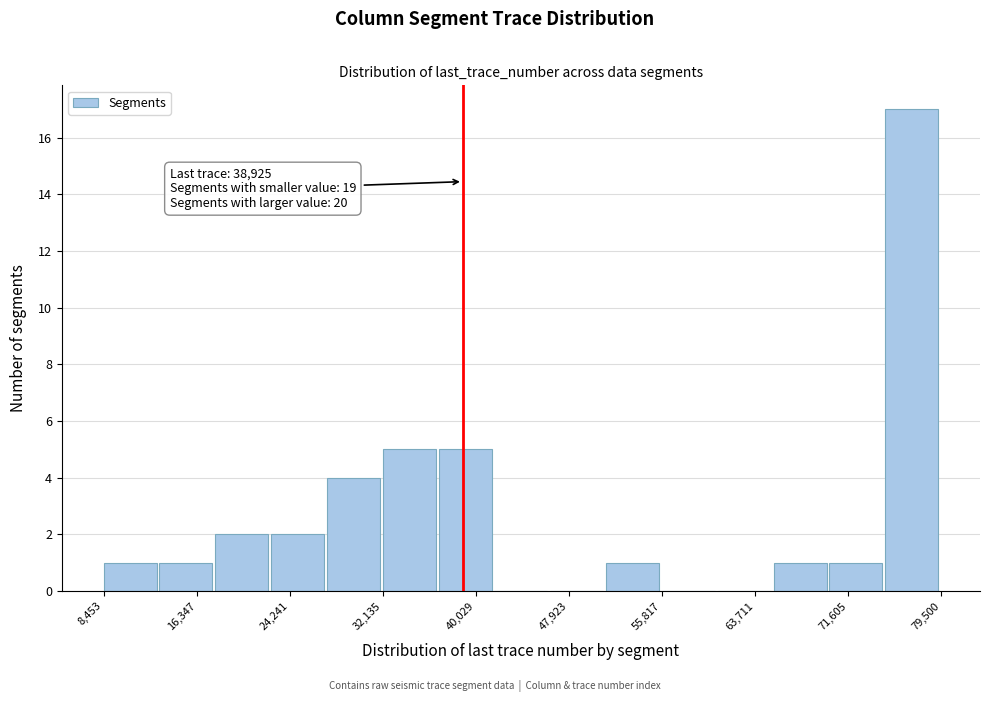

Over which range of the x-axis is the bar tallest?

75000 to 80000